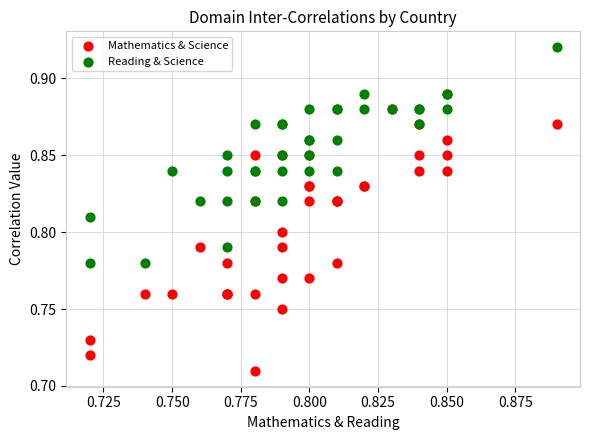

Which series reaches the minimum Y coordinate?

Mathematics & Science